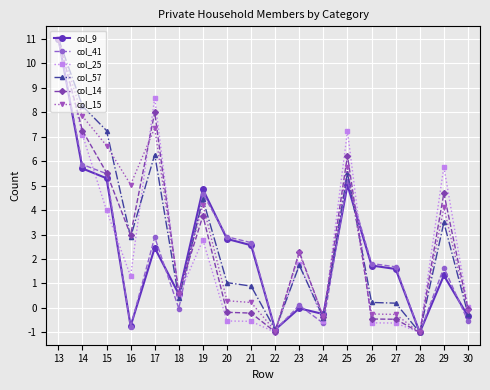

At which category does the chart reach its peak across all series?

13